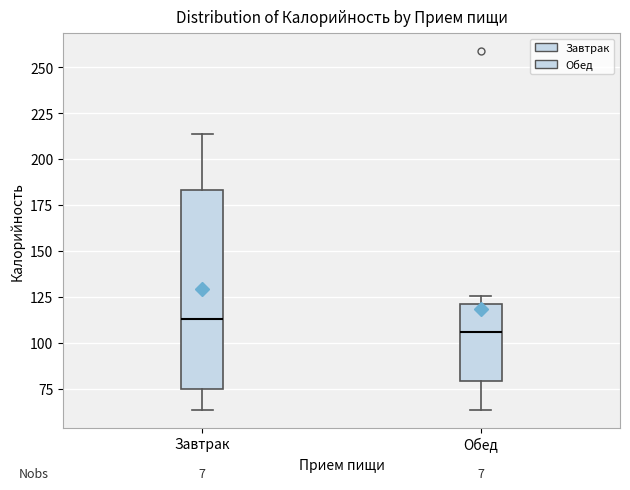

Where does the lower whisker of the box for Обед end on the y-axis? The values are not printed on the chart, so give them approximately, as read against the axis.

65